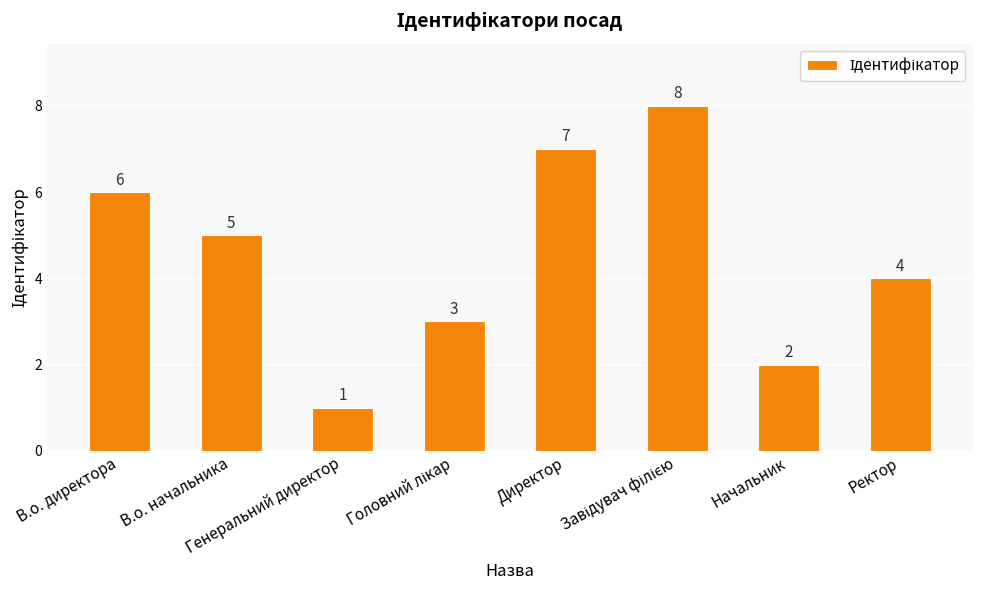

What is the value of the 3rd bar from the left?

1